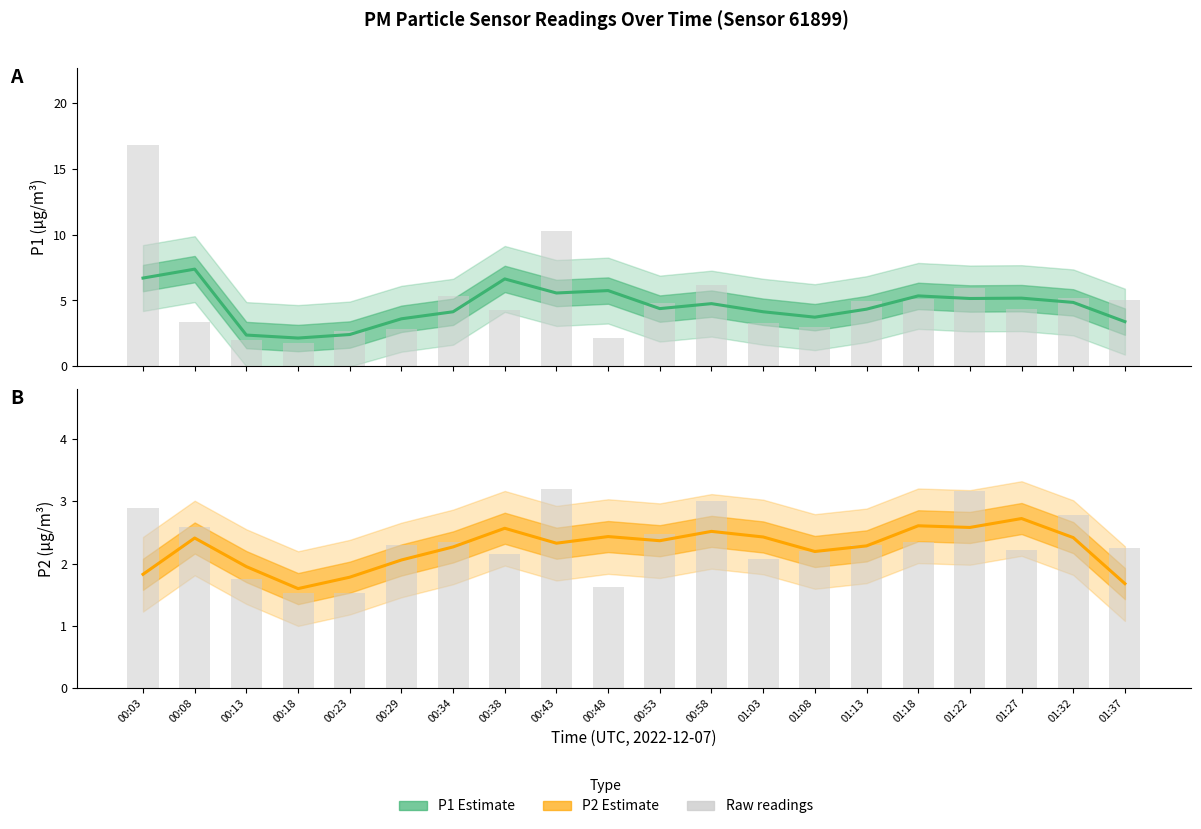

Reading left to right, extract all data points from this chart.

P1: 6.7	7.4	2.4	2.1	2.4	3.6	4.1	6.6	5.6	5.8	4.4	4.8	4.1	3.7	4.3	5.3	5.1	5.2	4.9	3.4
P1 raw: 16.8	3.3	2.0	1.8	2.6	2.8	5.3	4.2	10.3	2.1	4.8	6.2	3.3	3.0	5.0	5.1	6.0	4.4	5.2	5.0
P2: 1.8	2.4	1.9	1.6	1.8	2.1	2.3	2.6	2.3	2.4	2.4	2.5	2.4	2.2	2.3	2.6	2.6	2.7	2.4	1.7
P2 raw: 2.9	2.6	1.8	1.5	1.5	2.3	2.4	2.1	3.2	1.6	2.5	3.0	2.1	2.2	2.3	2.4	3.2	2.2	2.8	2.2